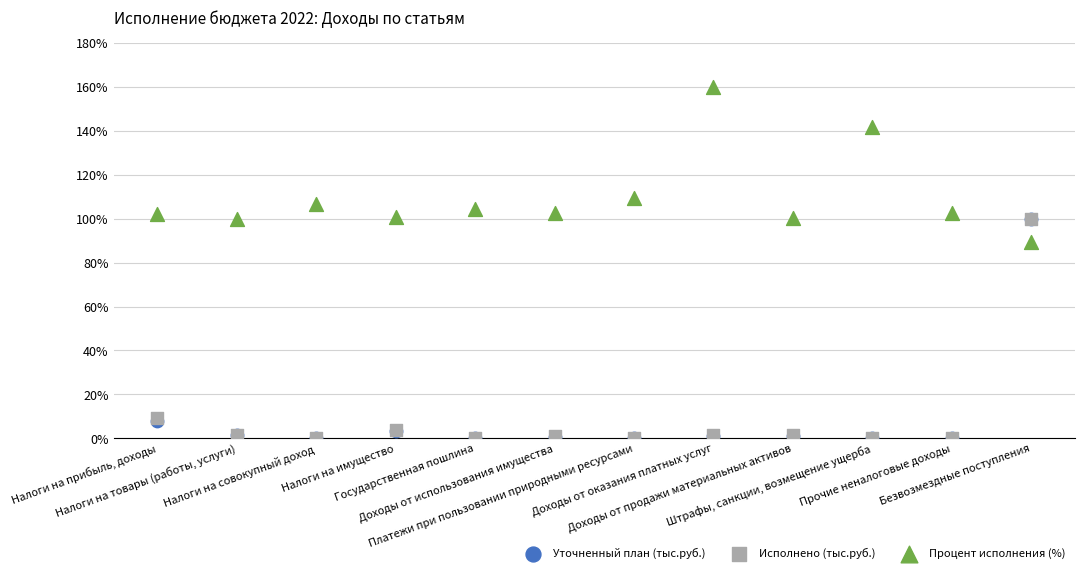

Which series contains the highest Y value?

Процент исполнения (%)